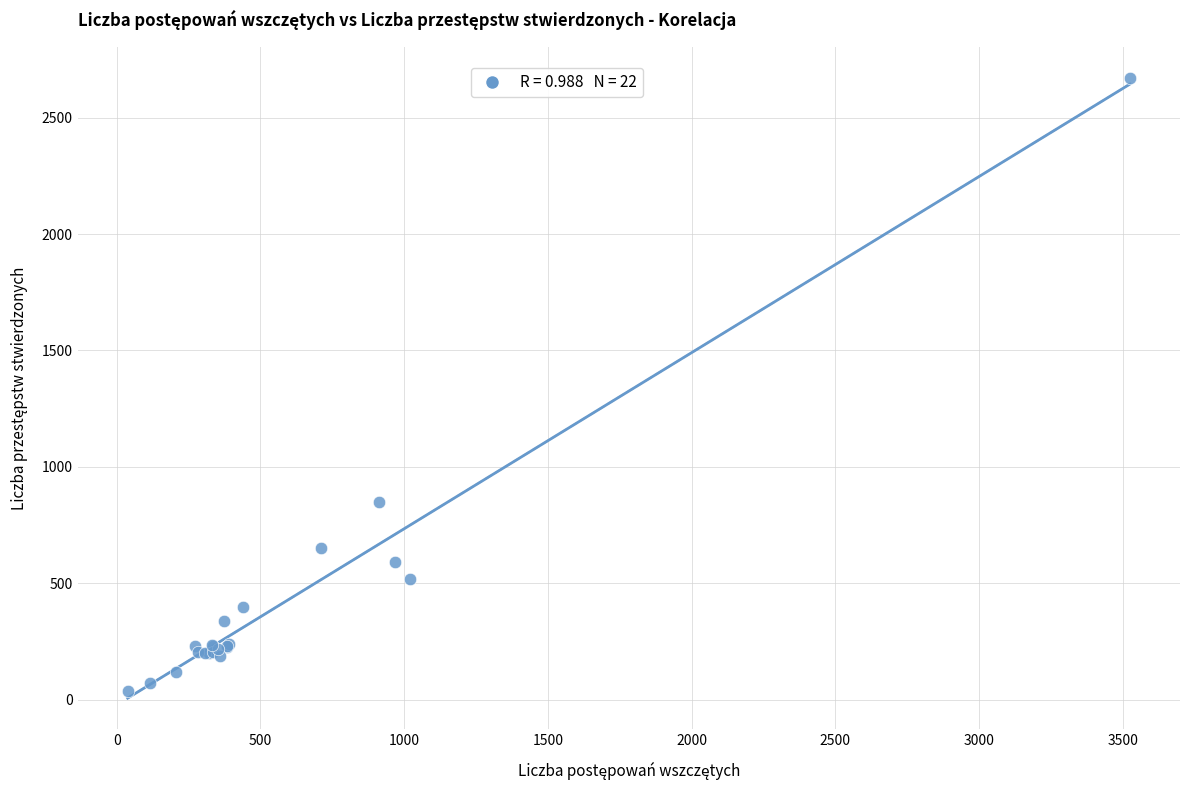

What Y value in the scatter plot is closest to 1355?

850